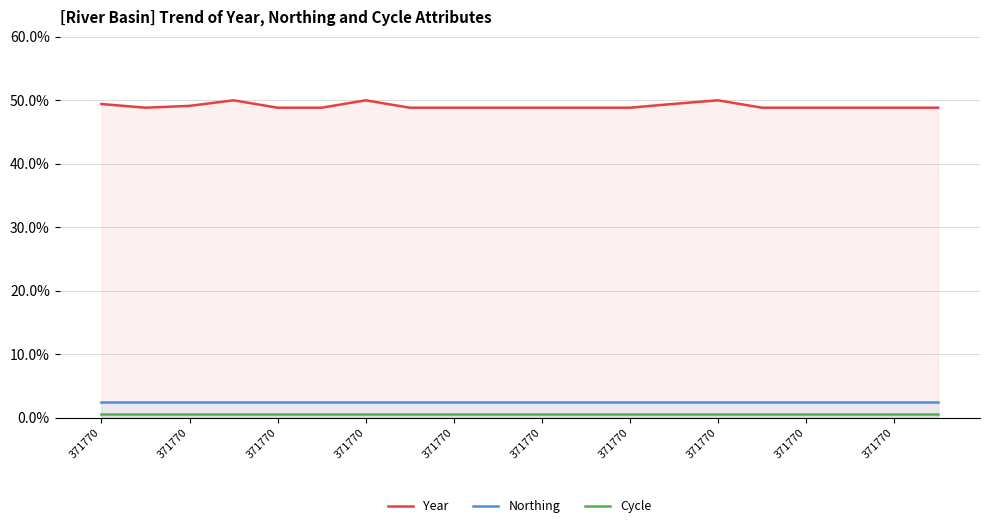

Which label corresponds to the smallest value in the chart?

371770